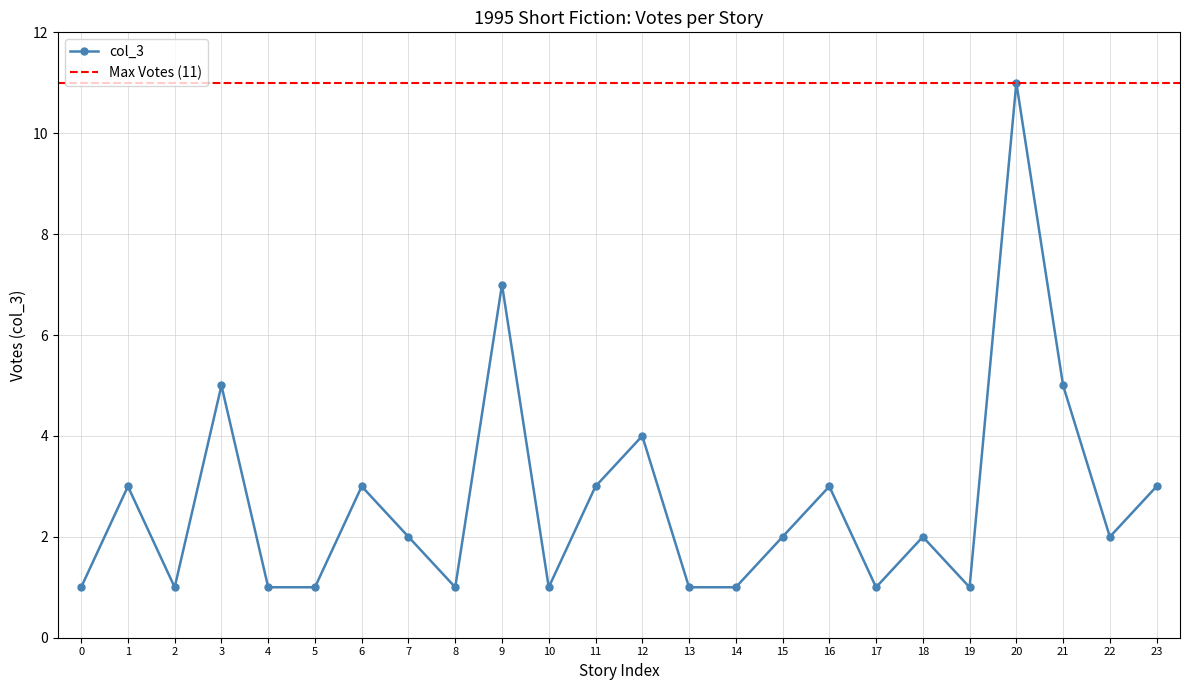

True or false: col_3 has more than 0 points higher than both neighbors.

True